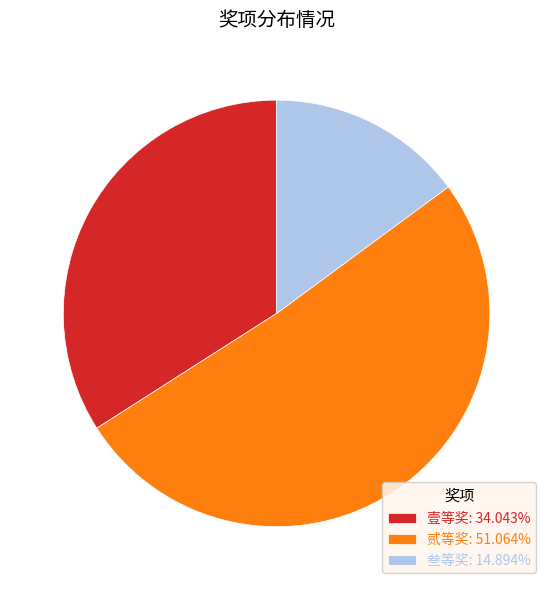

Is the sum of 叁等奖: 14.894% and 壹等奖: 34.043% greater than half?

No